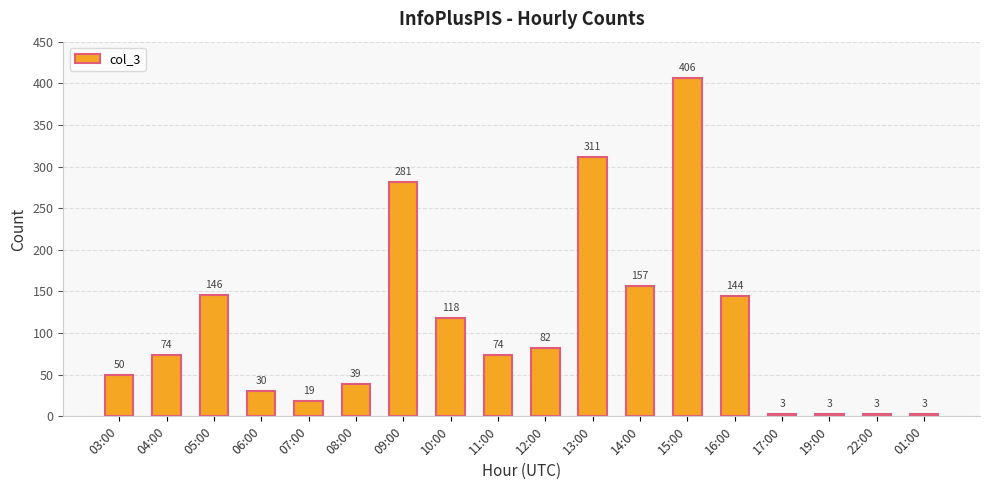

How many data points does each series have?

18